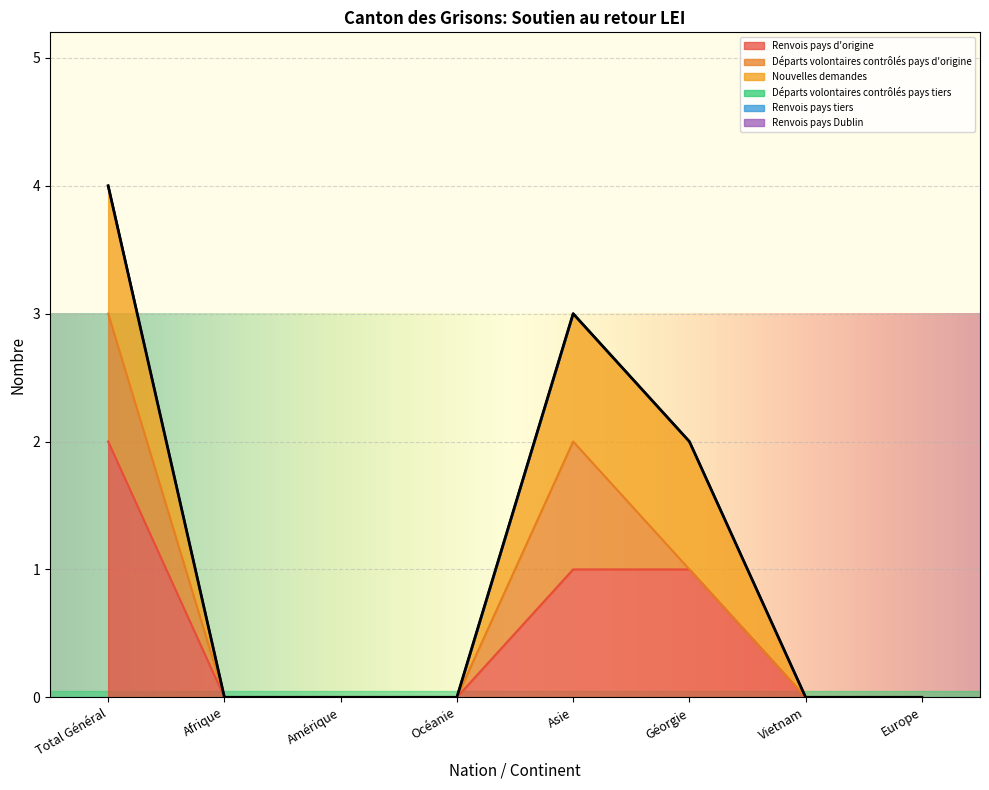

What is the difference between the maximum and minimum values in the Départs volontaires contrôlés pays d'origine series?

1